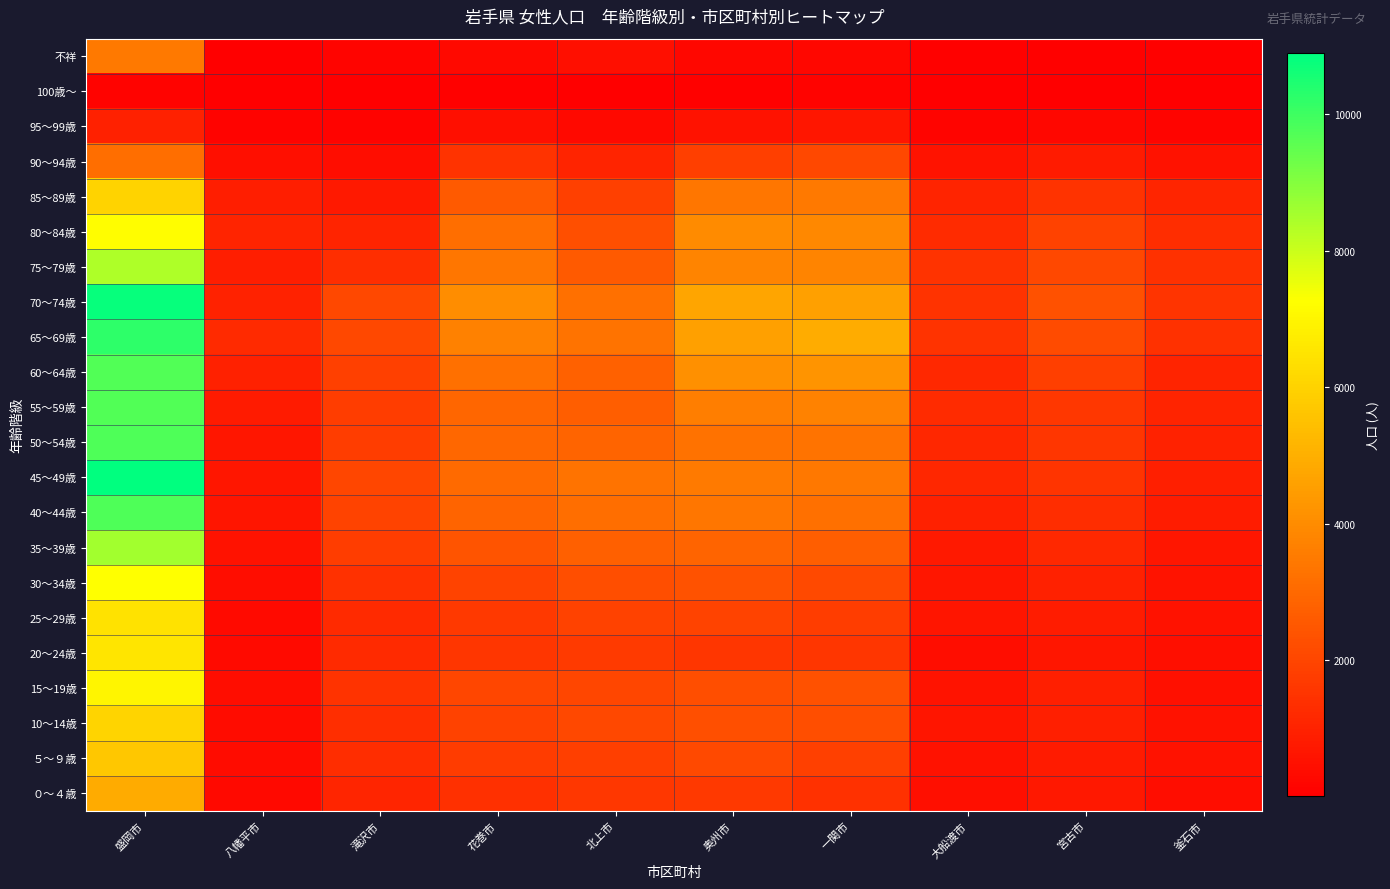

Reading left to right, list all the values displayed in this chart.

不祥: 盛岡市=3486	八幡平市=14	滝沢市=150	花巻市=271	北上市=477	奥州市=236	一関市=248	大船渡市=96	宮古市=89	釜石市=60
100歳～: 盛岡市=136	八幡平市=20	滝沢市=27	花巻市=61	北上市=49	奥州市=83	一関市=107	大船渡市=25	宮古市=36	釜石市=23
95～99歳: 盛岡市=973	八幡平市=129	滝沢市=135	花巻市=454	北上市=299	奥州市=554	一関市=652	大船渡市=179	宮古市=250	釜石市=156
90～94歳: 盛岡市=3183	八幡平市=457	滝沢市=426	花巻市=1471	北上市=1043	奥州市=1818	一関市=2070	大船渡市=576	宮古市=794	釜石市=525
85～89歳: 盛岡市=6037	八幡平市=872	滝沢市=756	花巻市=2598	北上市=1852	奥州市=3388	一関市=3463	大船渡市=1036	宮古市=1475	釜石市=1077
80～84歳: 盛岡市=7217	八幡平市=1035	滝沢市=1052	花巻市=3191	北上市=2308	奥州市=3997	一関市=3920	大船渡市=1266	宮古市=1884	釜石市=1316
75～79歳: 盛岡市=8398	八幡平市=882	滝沢市=1339	花巻市=3372	北上市=2595	奥州市=3773	一関市=3785	大船渡市=1494	宮古市=2090	釜石市=1449
70～74歳: 盛岡市=10795	八幡平市=1031	滝沢市=2088	花巻市=4017	北上市=3238	奥州市=4700	一関市=4563	大船渡市=1491	宮古市=2345	釜石市=1521
65～69歳: 盛岡市=10241	八幡平市=1234	滝沢市=2080	花巻市=3709	北上市=3300	奥州市=4592	一関市=4931	大船渡市=1498	宮古市=2172	釜石市=1433
60～64歳: 盛岡市=9726	八幡平市=982	滝沢市=1872	花巻市=3223	北上市=2785	奥州市=4111	一関市=4247	大船渡市=1203	宮古市=1807	釜石市=1057
55～59歳: 盛岡市=9723	八幡平市=813	滝沢市=1777	花巻市=2907	北上市=2730	奥州市=3602	一関市=3714	大船渡市=1274	宮古市=1617	釜石市=1047
50～54歳: 盛岡市=9781	八幡平市=667	滝沢市=1769	花巻市=2987	北上市=2900	奥州市=3266	一関市=3301	大船渡市=1123	宮古市=1556	釜石市=1008
45～49歳: 盛岡市=10894	八幡平市=655	滝沢市=2031	花巻市=3061	北上市=3317	奥州市=3508	一関市=3420	大船渡市=1143	宮古市=1521	釜石市=944
40～44歳: 盛岡市=9782	八幡平市=627	滝沢市=1966	花巻市=2882	北上市=3187	奥州市=3377	一関市=3229	大船渡市=970	宮古市=1321	釜石市=828
35～39歳: 盛岡市=8576	八幡平市=550	滝沢市=1762	花巻市=2415	北上市=2742	奥州市=2887	一関市=2702	大船渡市=762	宮古市=1197	釜石市=685
30～34歳: 盛岡市=7250	八幡平市=424	滝沢市=1455	花巻市=1928	北上市=2229	奥州市=2366	一関市=2110	大船渡市=653	宮古市=956	釜石市=590
25～29歳: 盛岡市=6445	八幡平市=346	滝沢市=1232	花巻市=1656	北上市=1918	奥州市=1956	一関市=1757	大船渡市=642	宮古市=836	釜石市=540
20～24歳: 盛岡市=6558	八幡平市=330	滝沢市=1233	花巻市=1554	北上市=1699	奥州市=1561	一関市=1553	大船渡市=419	宮古市=672	釜石市=477
15～19歳: 盛岡市=7004	八幡平市=407	滝沢市=1497	花巻市=2016	北上市=2016	奥州市=2259	一関市=2336	大船渡市=576	宮古市=914	釜石市=499
10～14歳: 盛岡市=6072	八幡平市=389	滝沢市=1359	花巻市=1887	北上市=2058	奥州市=2277	一関市=2266	大船渡市=617	宮古市=928	釜石市=533
５～９歳: 盛岡市=5676	八幡平市=366	滝沢市=1317	花巻市=1726	北上市=1834	奥州市=2129	一関市=1847	大船渡市=531	宮古市=806	釜石市=538
０～４歳: 盛岡市=4859	八幡平市=284	滝沢市=1110	花巻市=1384	北上市=1617	奥州市=1657	一関市=1457	大船渡市=475	宮古市=722	釜石市=403